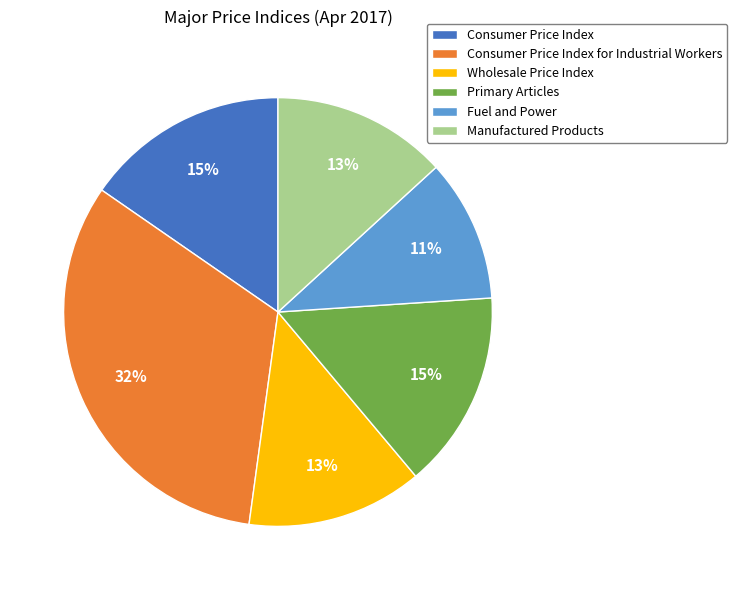

Which category has the biggest portion of the pie?

Consumer Price Index for Industrial Workers